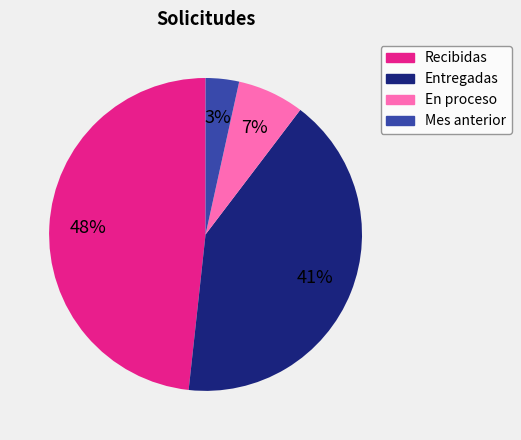

Count the number of slices in the pie.

4